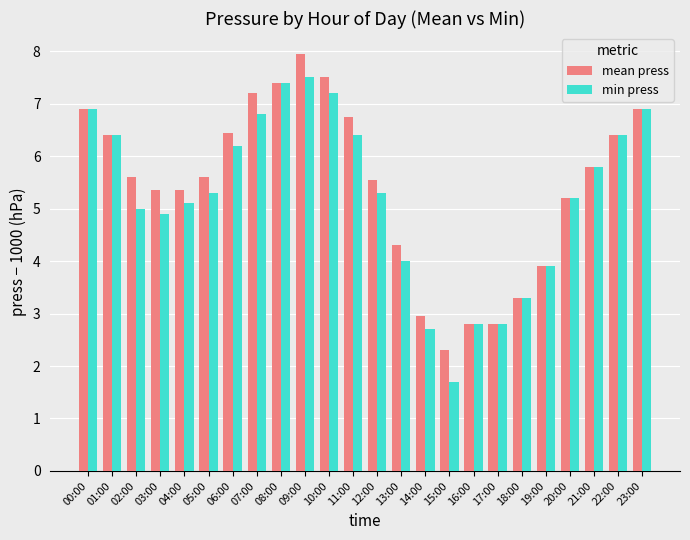

Does the chart contain any negative values?

No